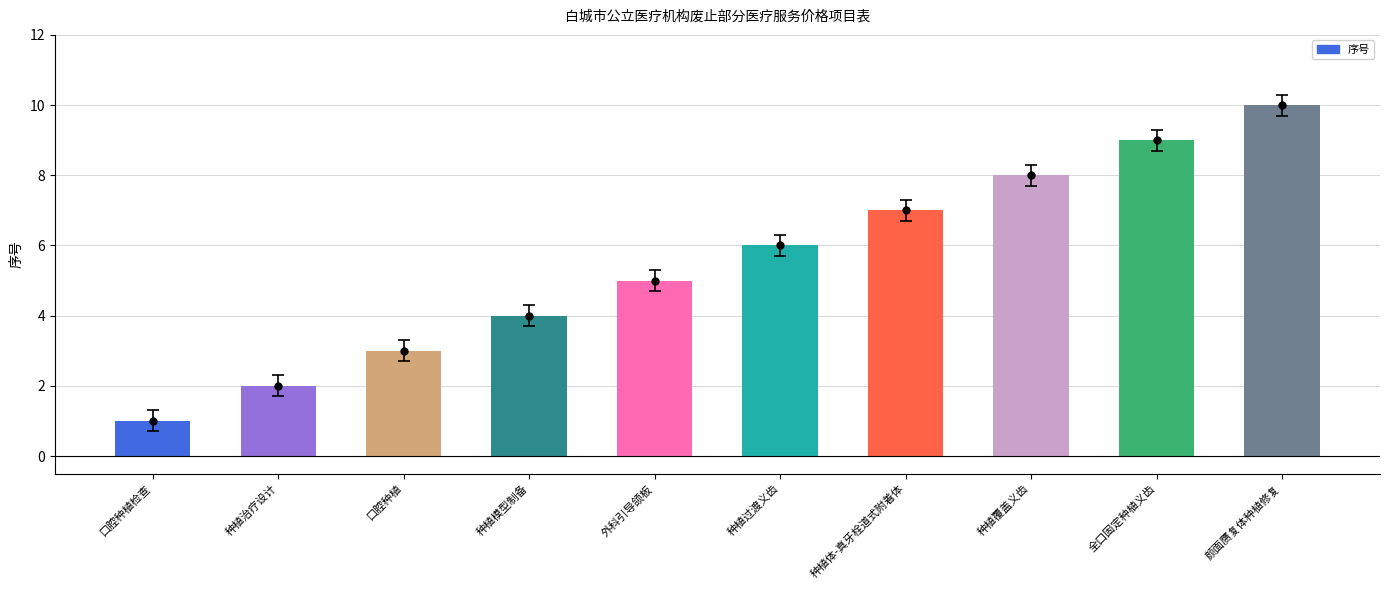

Reading right to left, list all the values displayed in this chart.

10	9	8	7	6	5	4	3	2	1